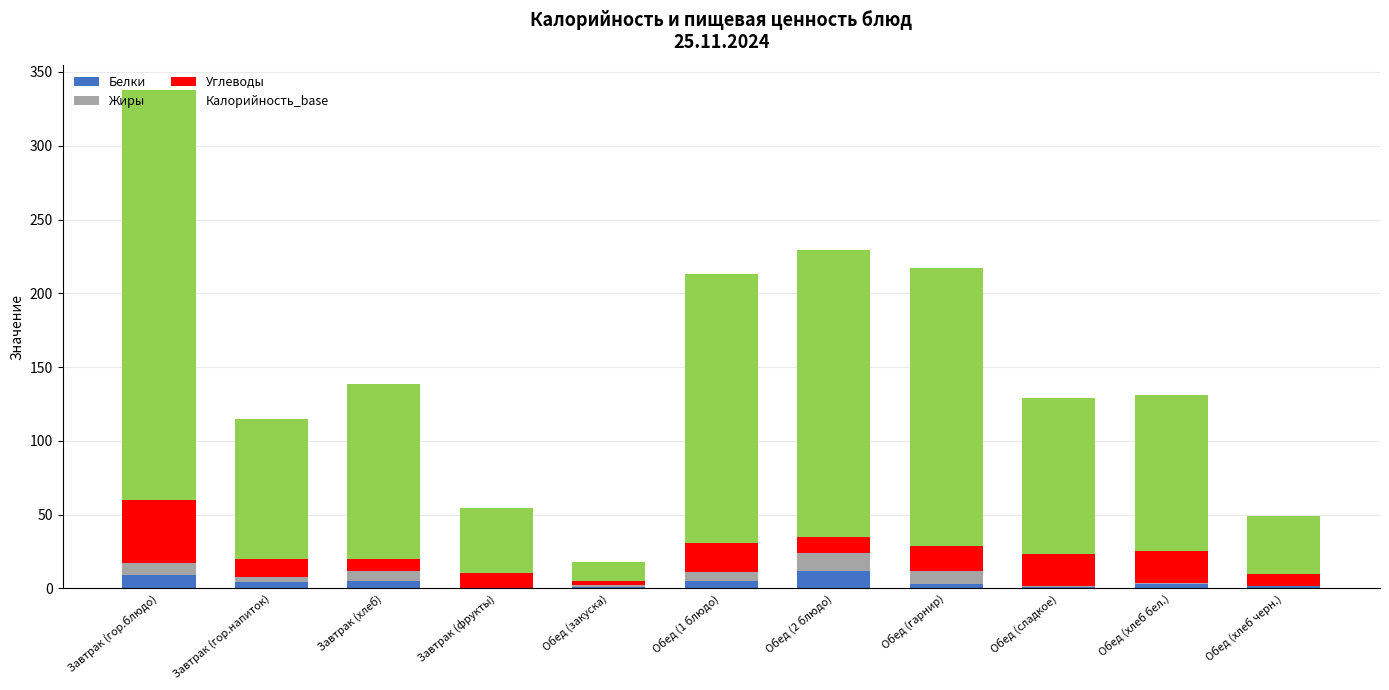

Are the bars grouped side by side (vs. stacked)?

No